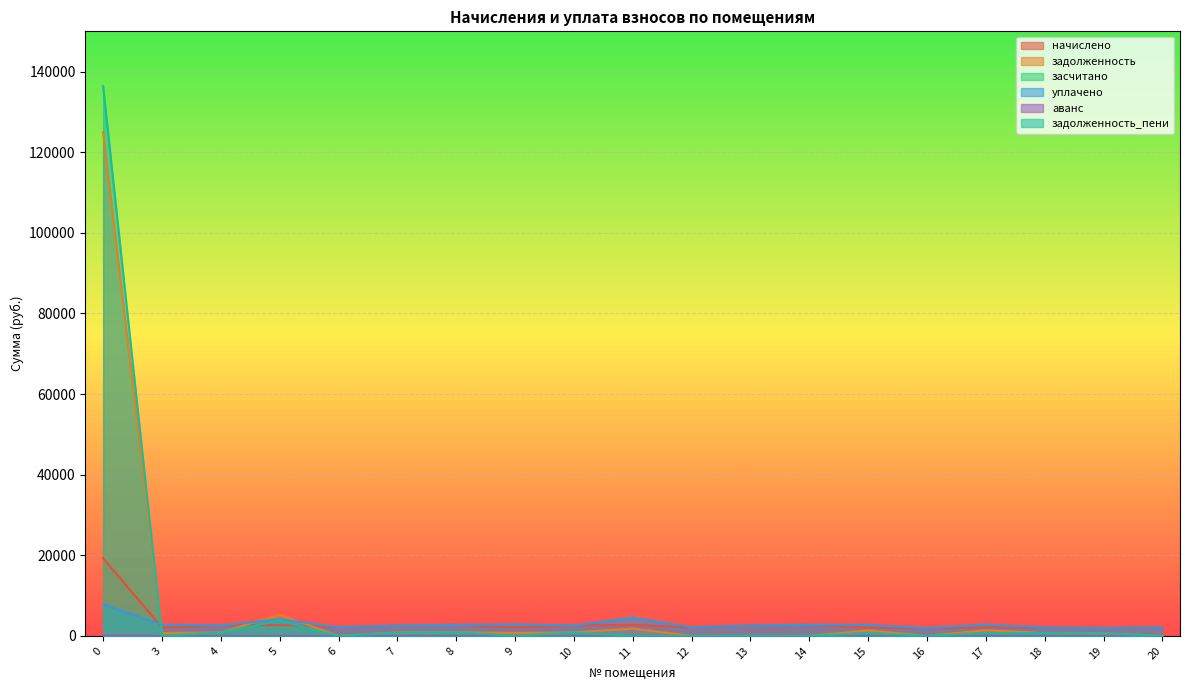

Is the value of аванс at 11 greater than the value of уплачено at 16?

No